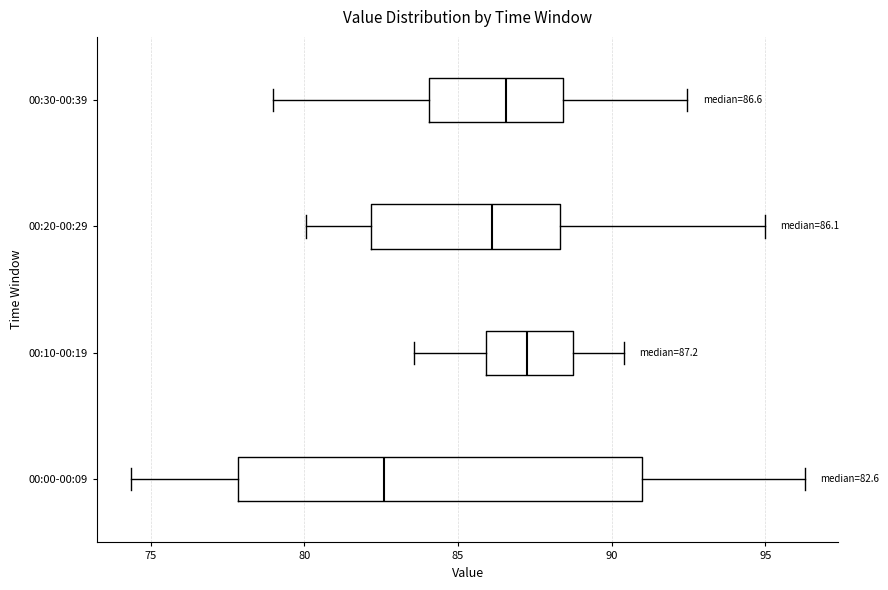

Which box has the furthest to the right median line?

00:10-00:19